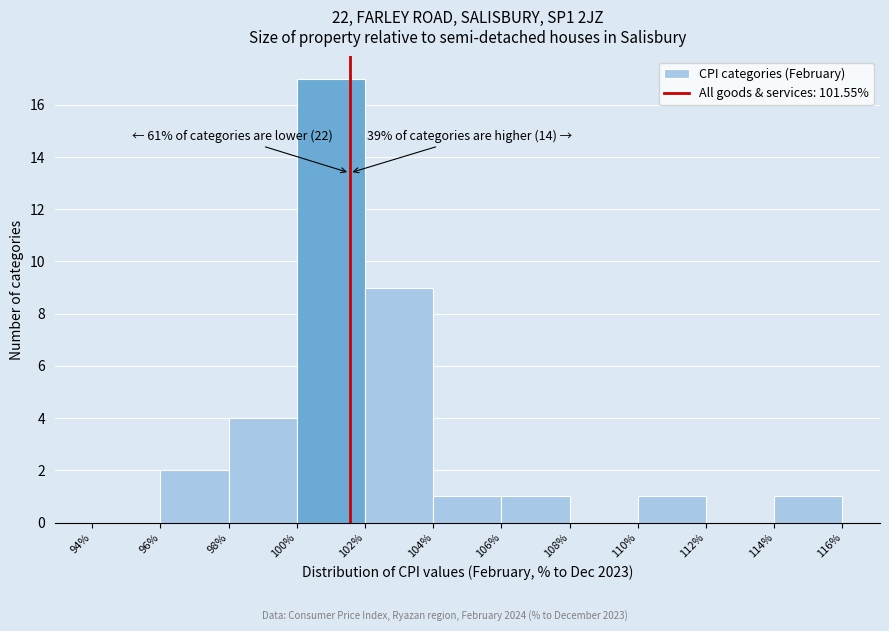

Which range on the x-axis has the tallest bar?

100% to 102%